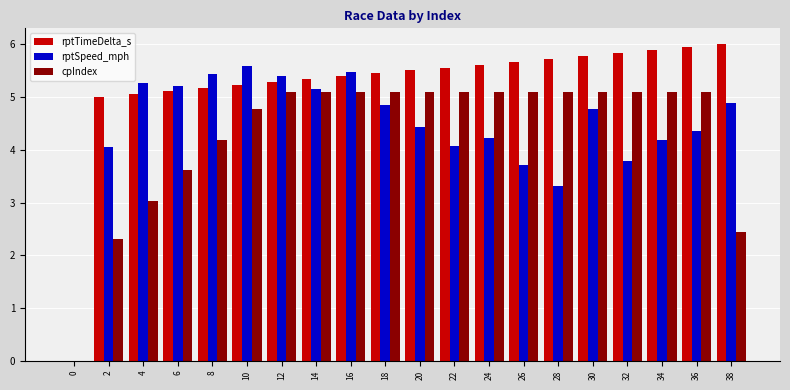

What is the maximum value for cpIndex?

5.1